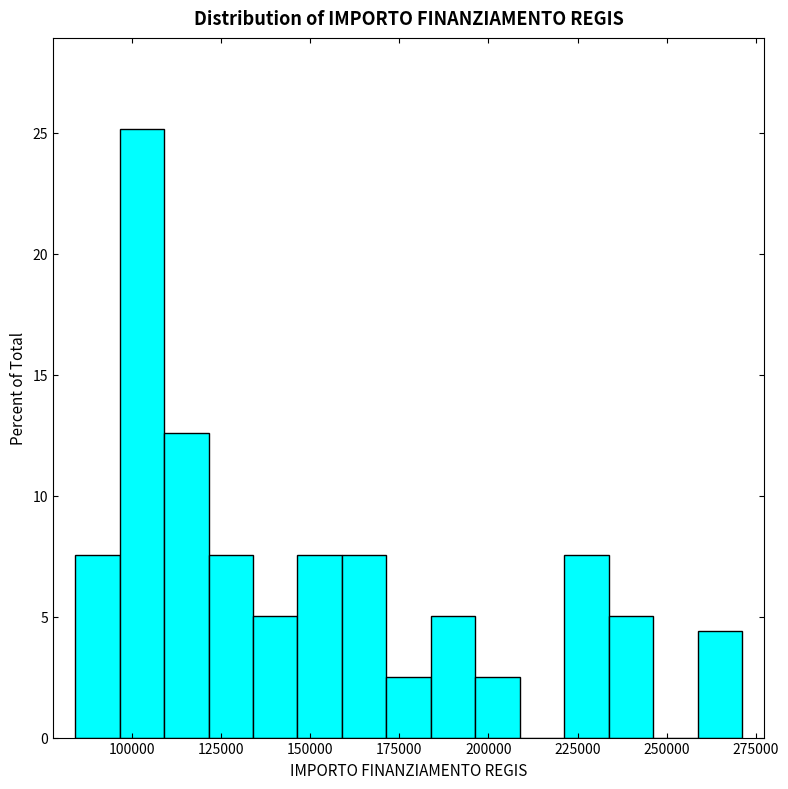

Around what value on the x-axis is the tallest bar? Give the approximate position of its centre, as read against the axis.

105000